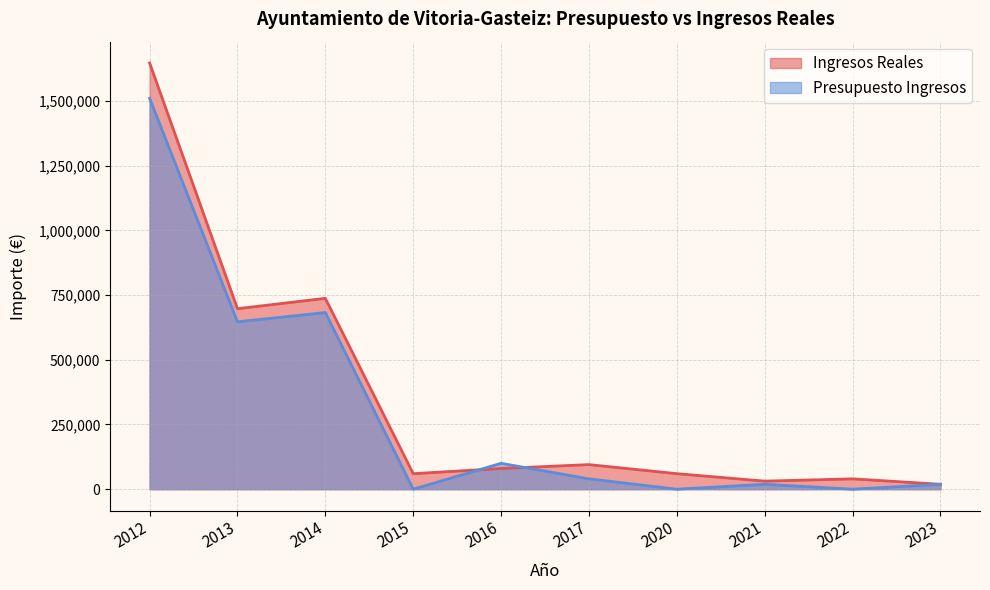

True or false: Ingresos Reales and Presupuesto Ingresos cross at least once.

True